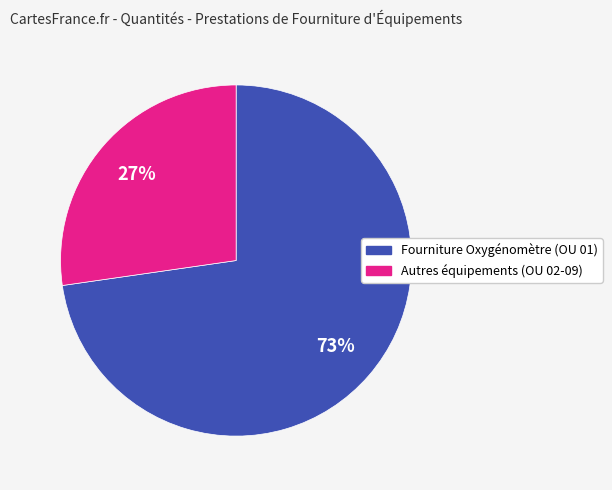

To the nearest percent, what is the average slice percentage?

50%